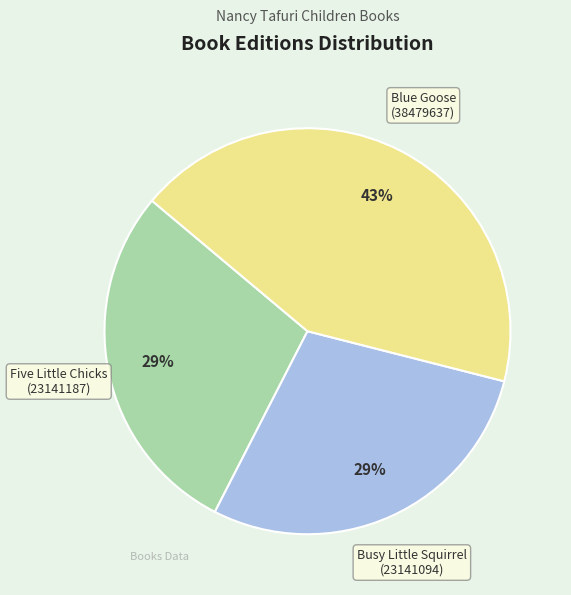

Count the number of slices in the pie.

3